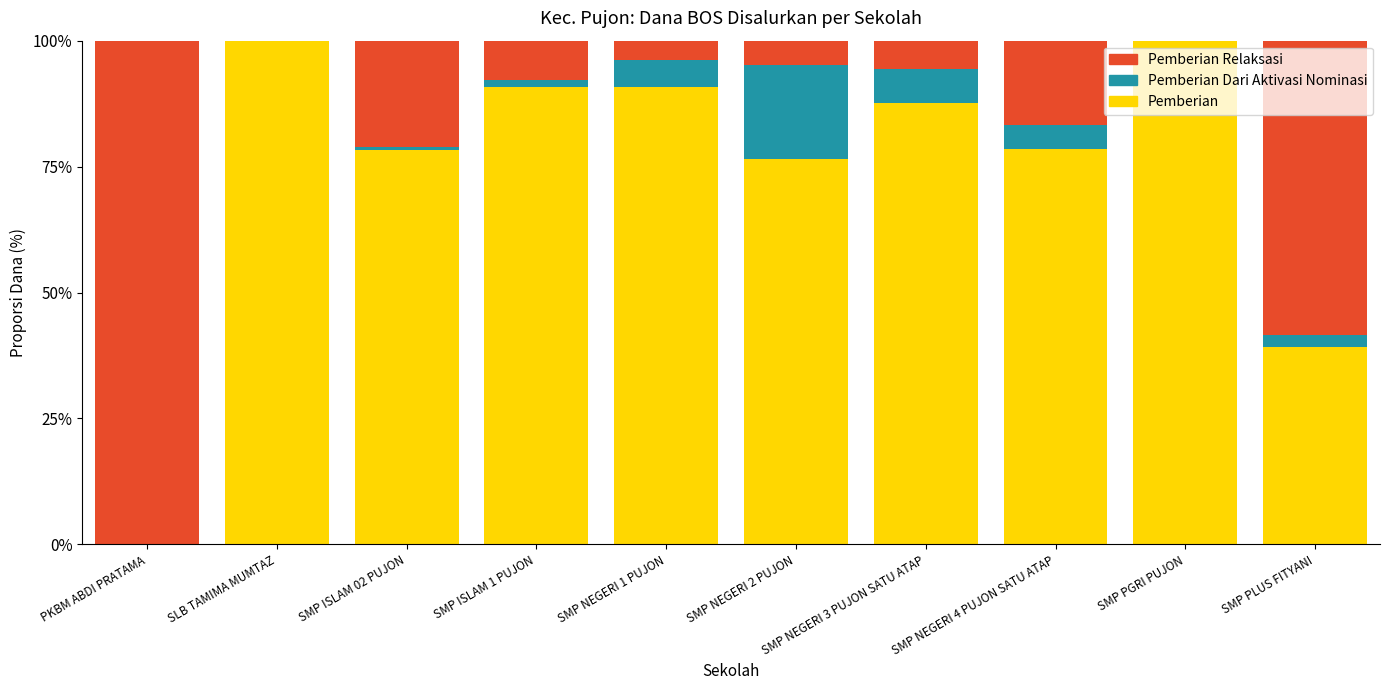

The value of Pemberian at SMP NEGERI 3 PUJON SATU ATAP is 55.0. True or false?

False